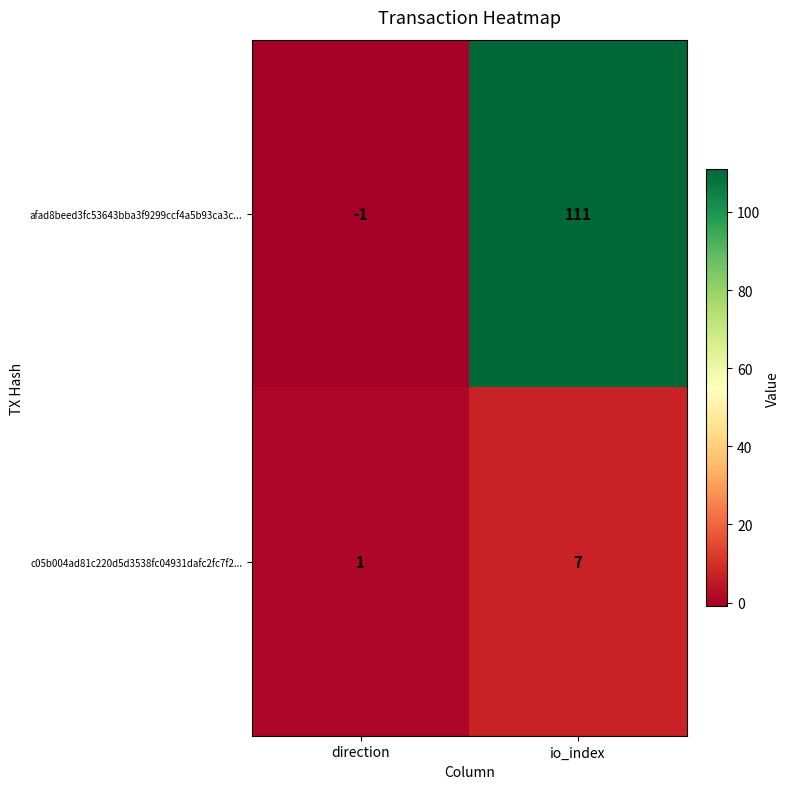

At which category is the sum across all series the highest?

io_index